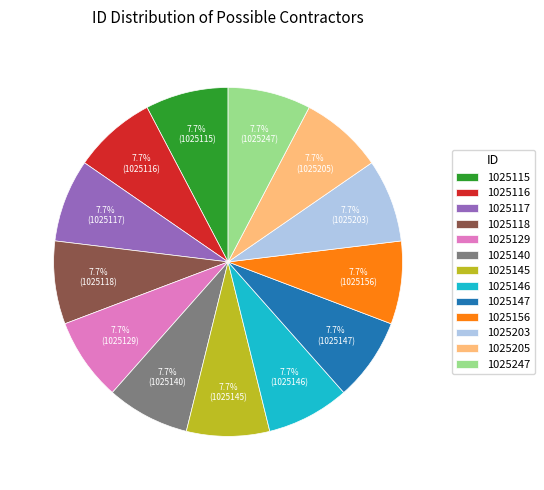

Combined, what portion of the pie is 1025116 and 1025129?

15.4%